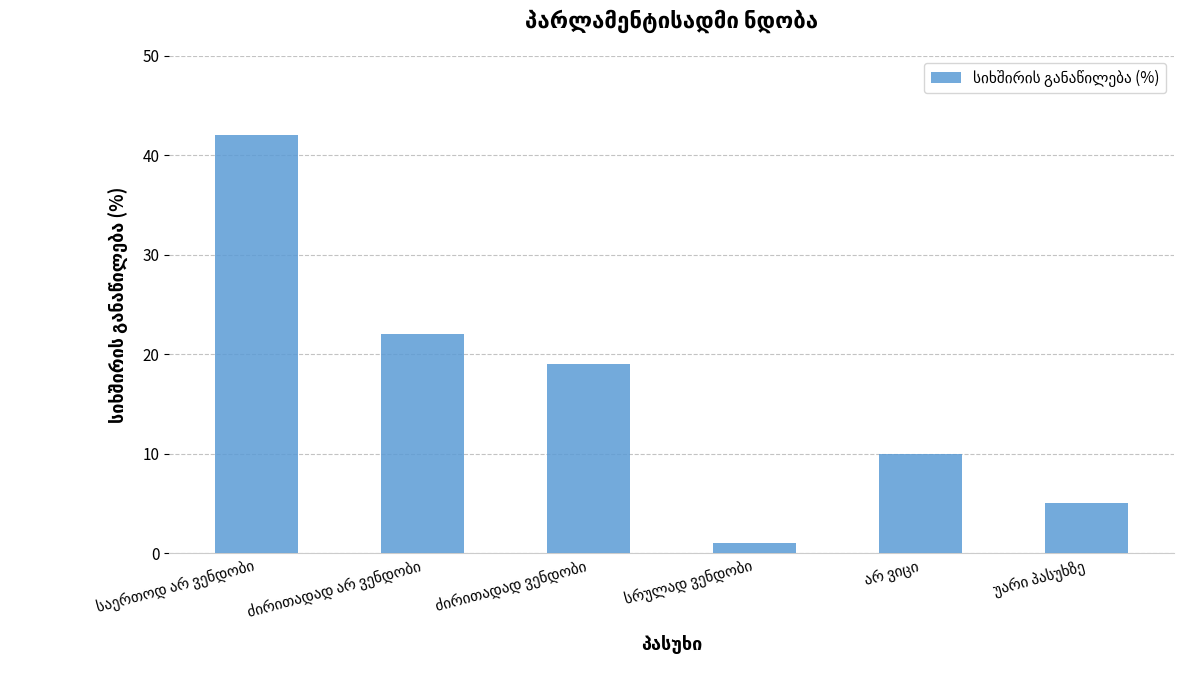

What is the minimum value shown in the chart?

1